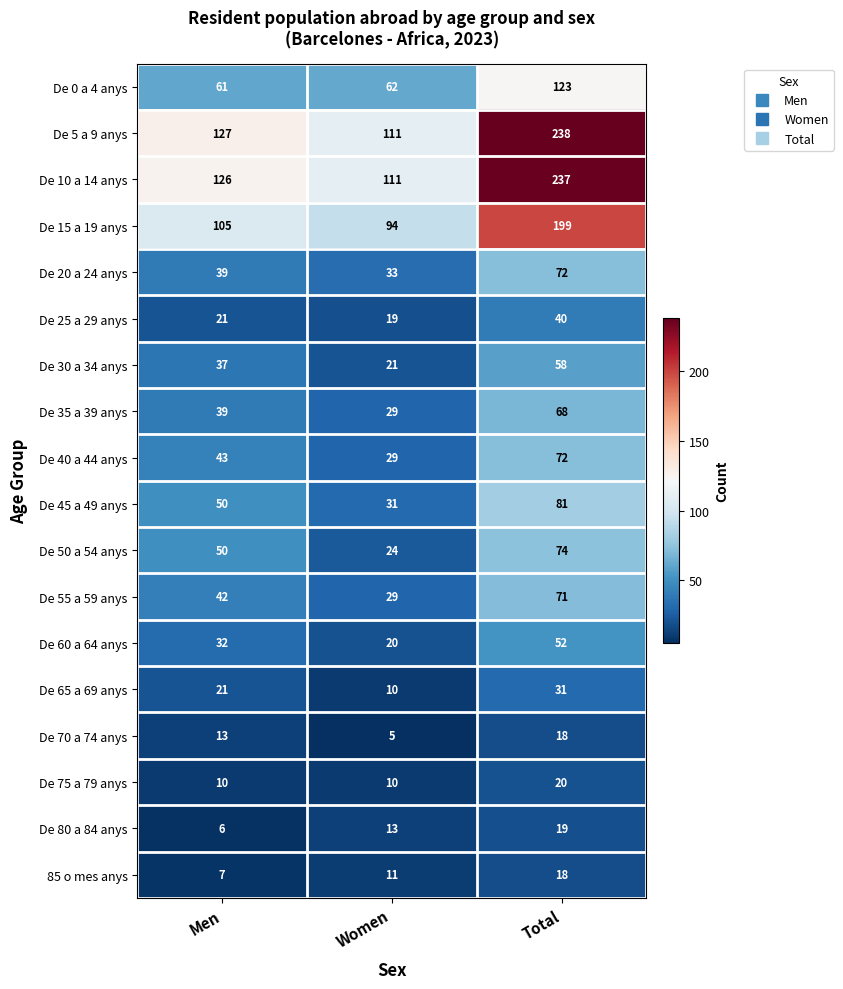

What is the spread (max minus min) of values at Women?

106